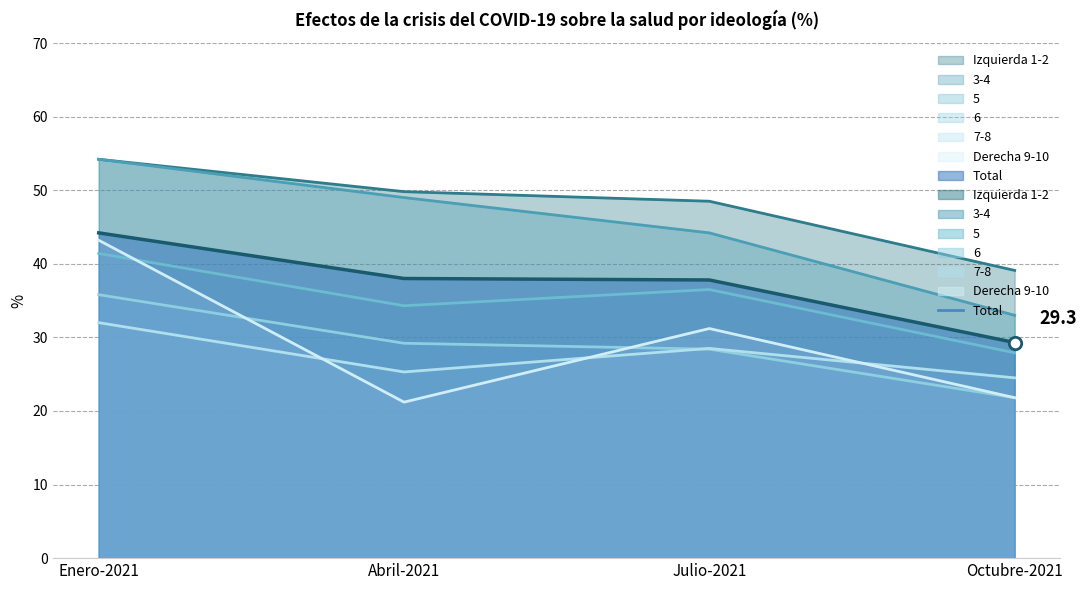

Which series contains the highest Y value?

Izquierda 1-2